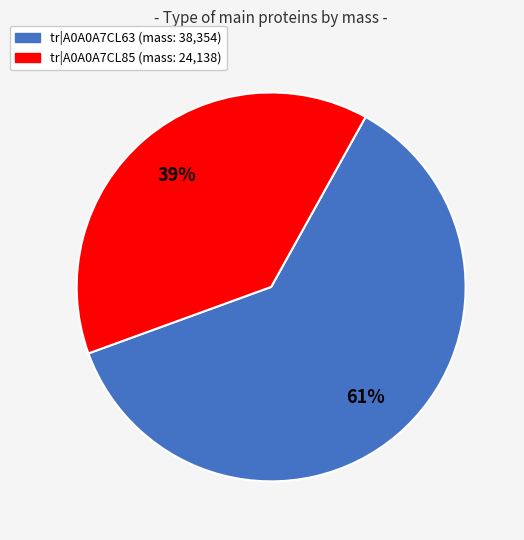

What is the largest slice in the pie chart?

tr|A0A0A7CL63